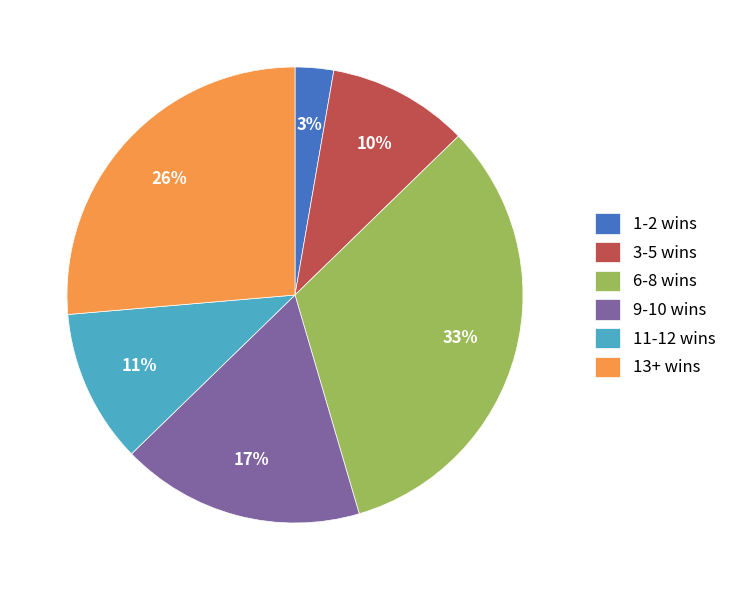

Which category has the smallest portion of the pie?

1-2 wins